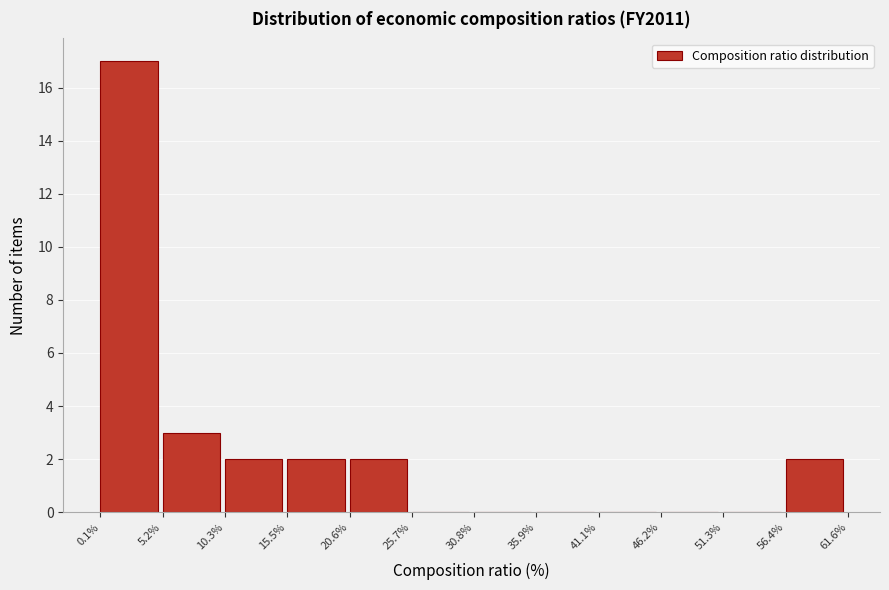

Over which range of the x-axis is the bar tallest?

0.1% to 5.2%